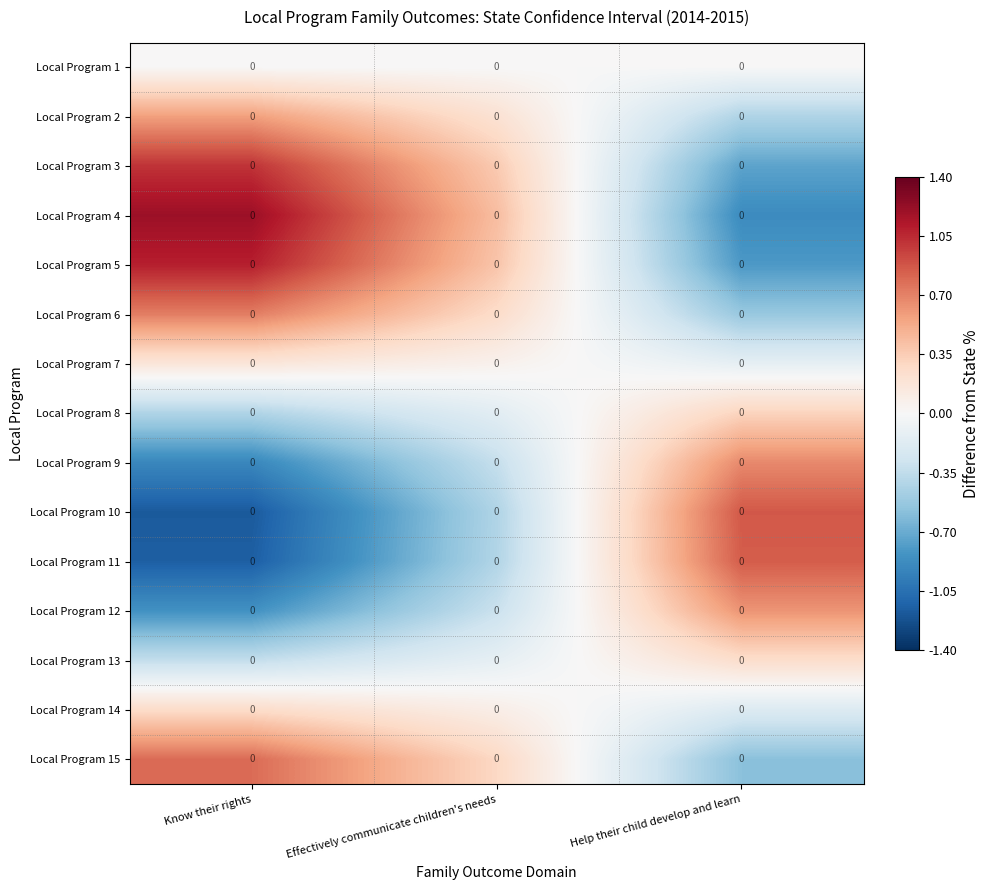

Which series has the largest total across all categories?

Local Program 4